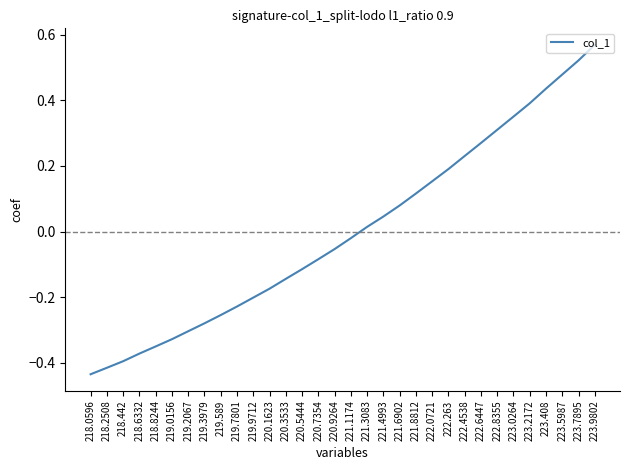

What is the change in value from 222.4538 to 223.408?

+0.2